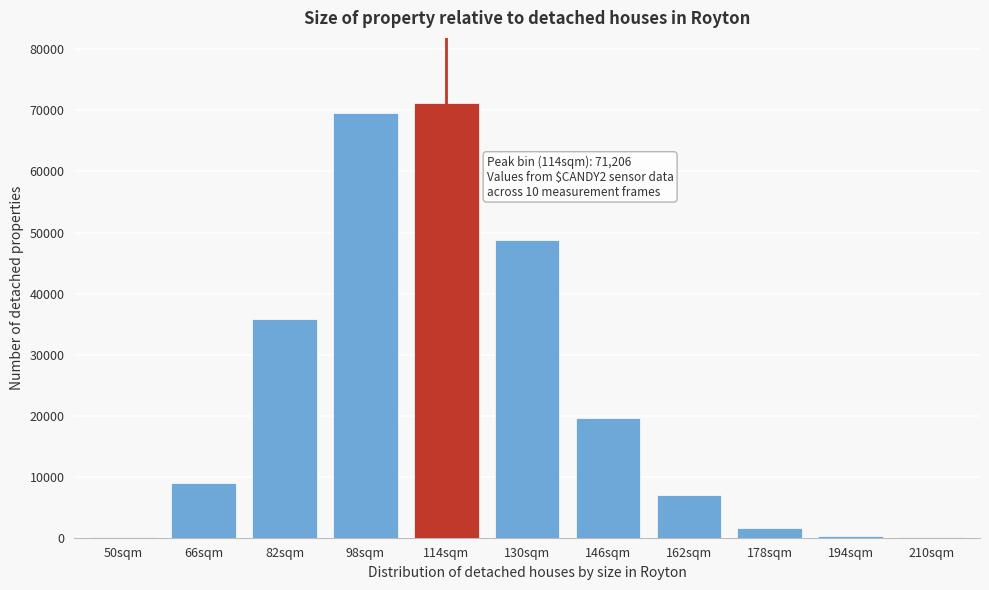

What is the sum of all values?

263101